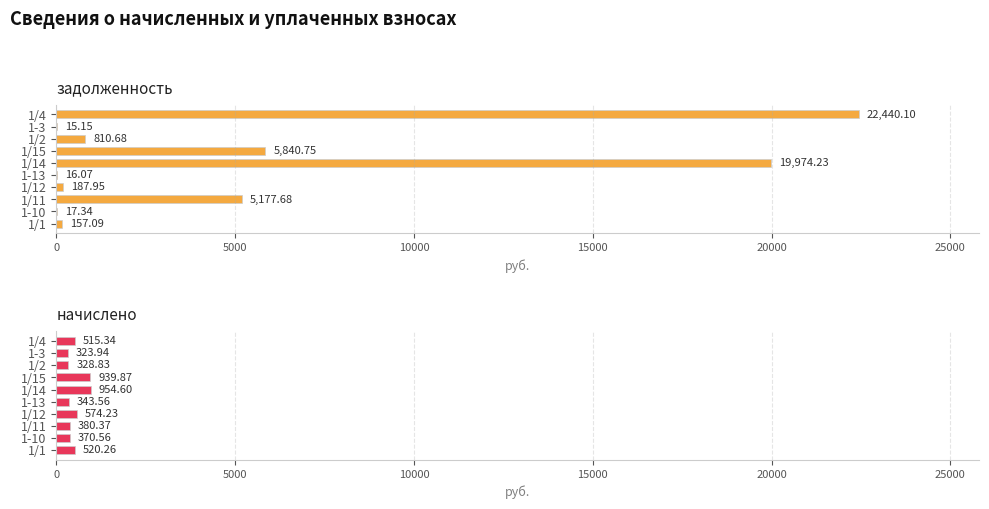

How many bars are there in total?

20